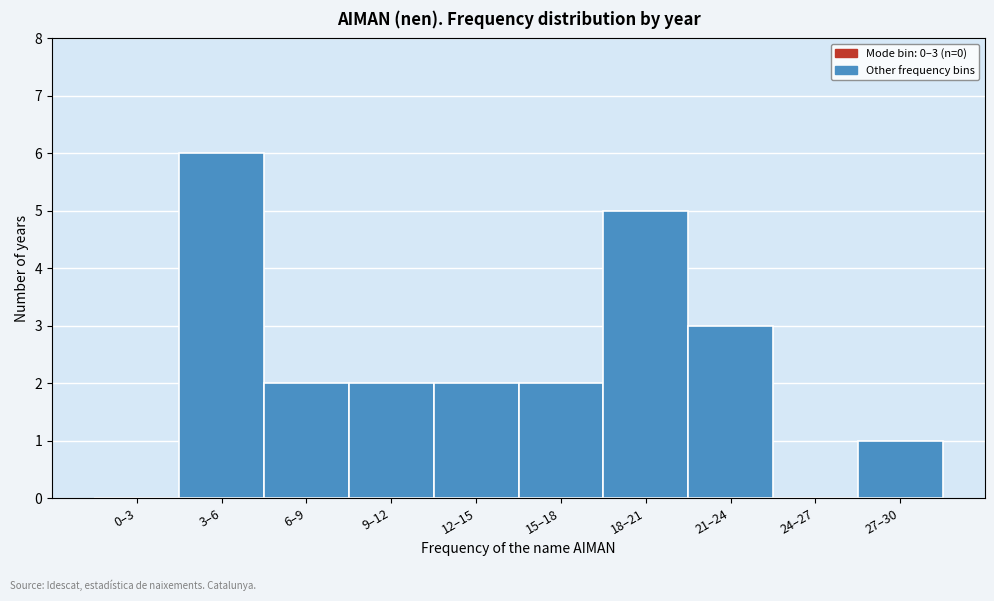

Reading right to left, extract all data points from this chart.

27–30=1	24–27=0	21–24=3	18–21=5	15–18=2	12–15=2	9–12=2	6–9=2	3–6=6	0–3=0